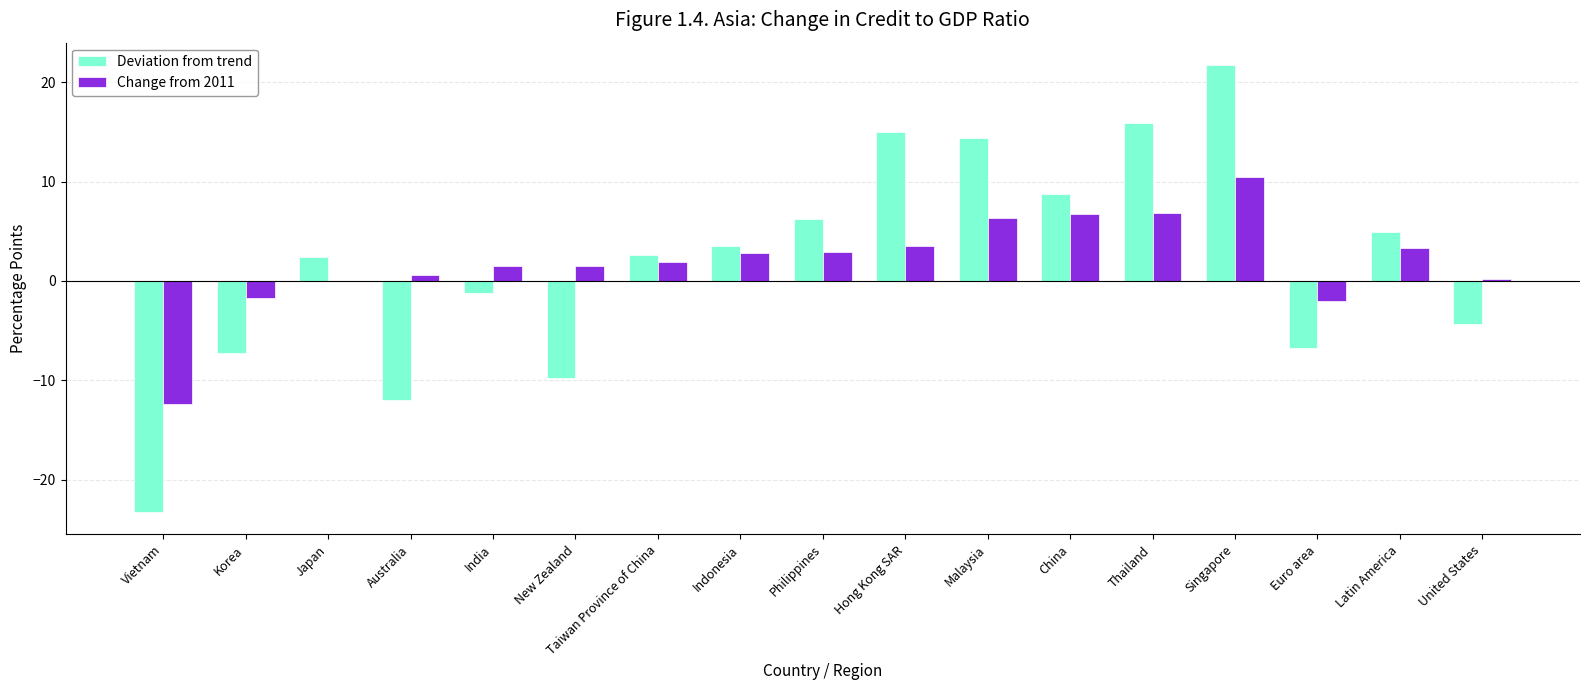

Read the Deviation from trend value at United States.

-4.4